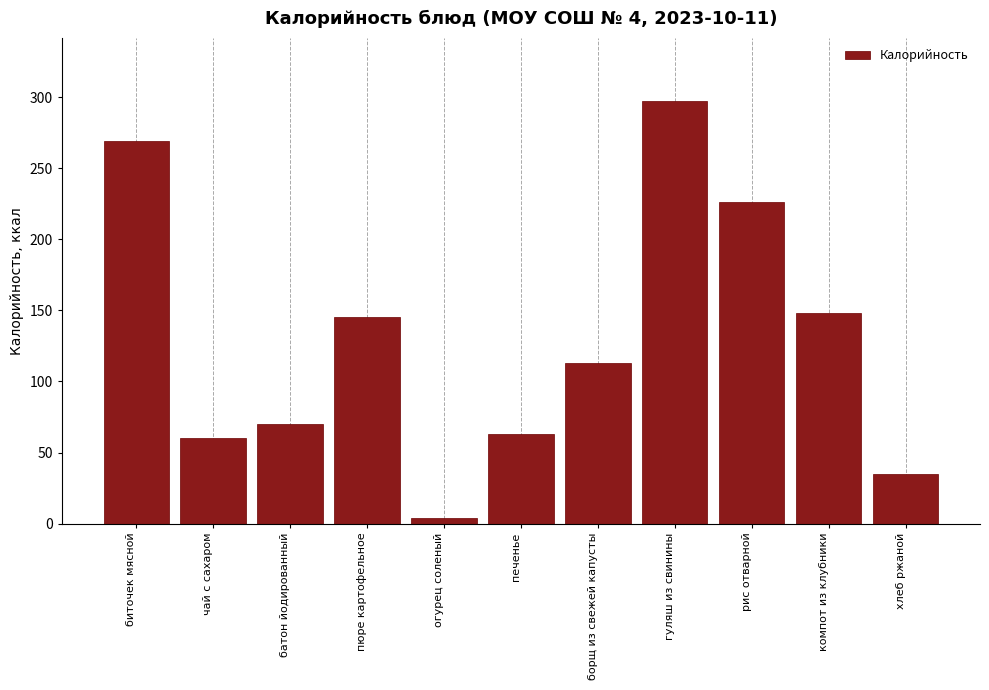

Reading left to right, what are all the values shown in this chart?

269	60	70	145	4	63	113	297	226	148	35